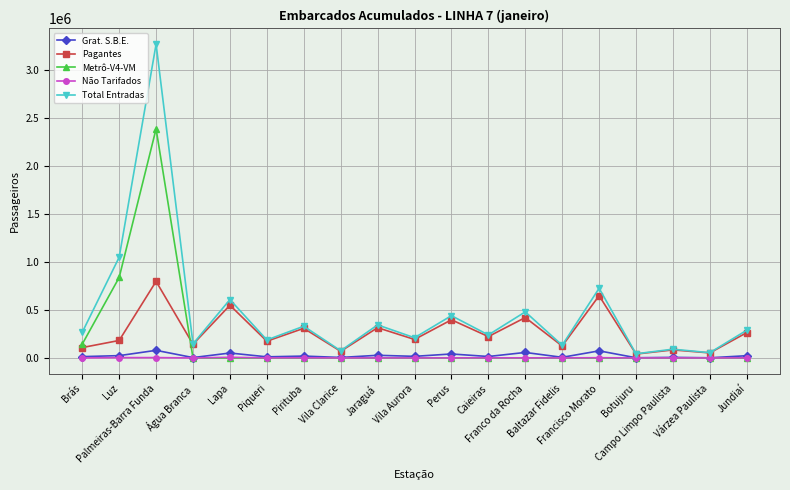

What is the highest value of the Grat. S.B.E. series?

79728